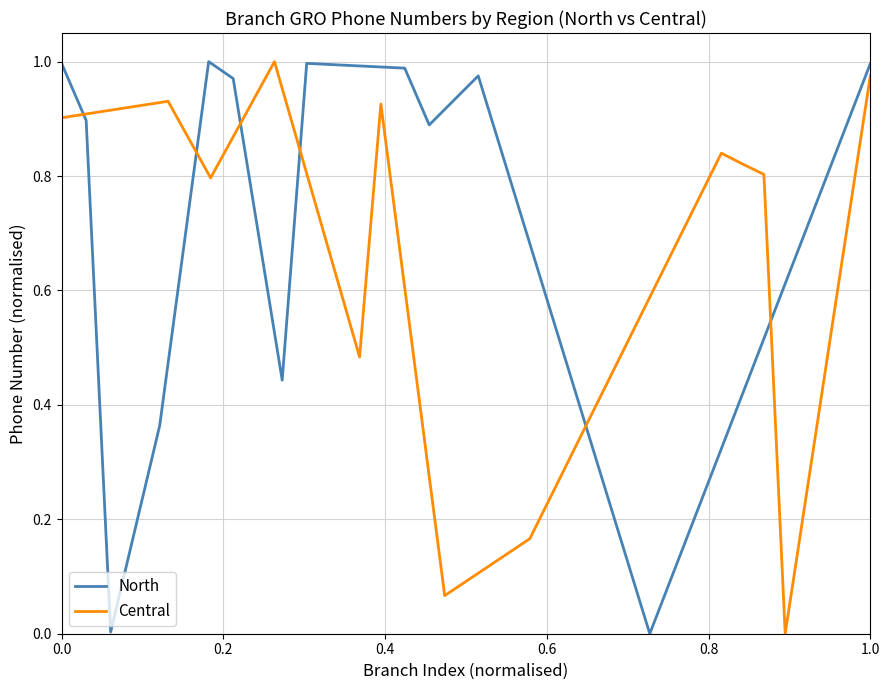

The North series shows 1.5 at 1.0. True or false?

False